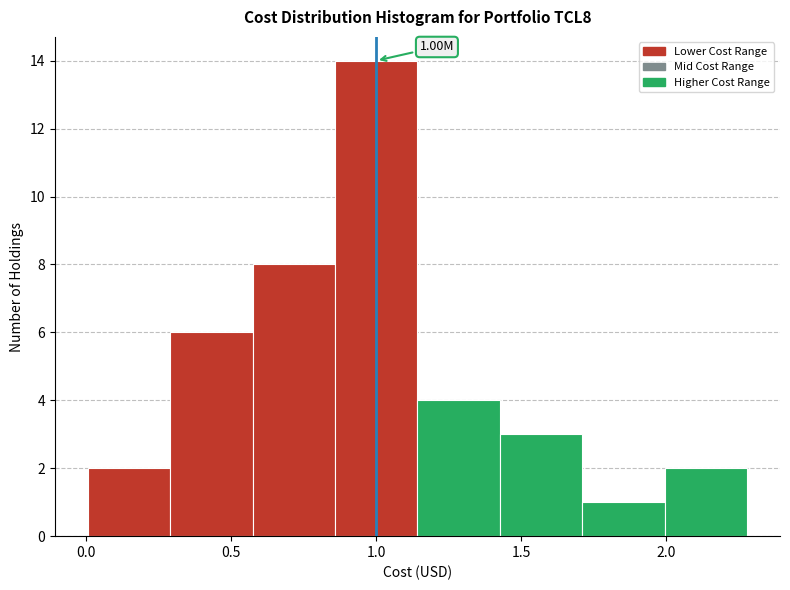

Over which range of the x-axis is the bar tallest?

0.85 to 1.15